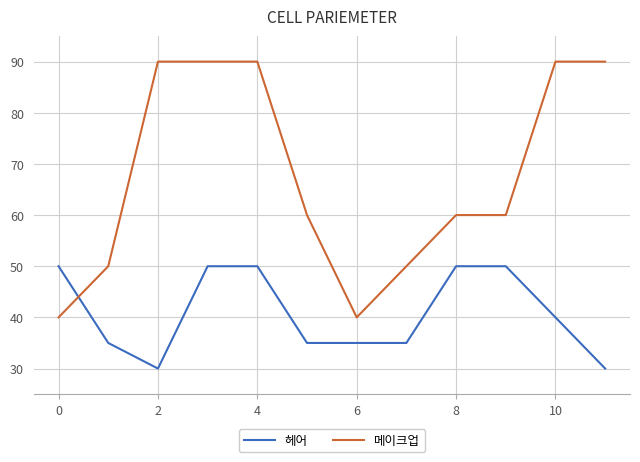

What is the maximum value for 헤어?

50